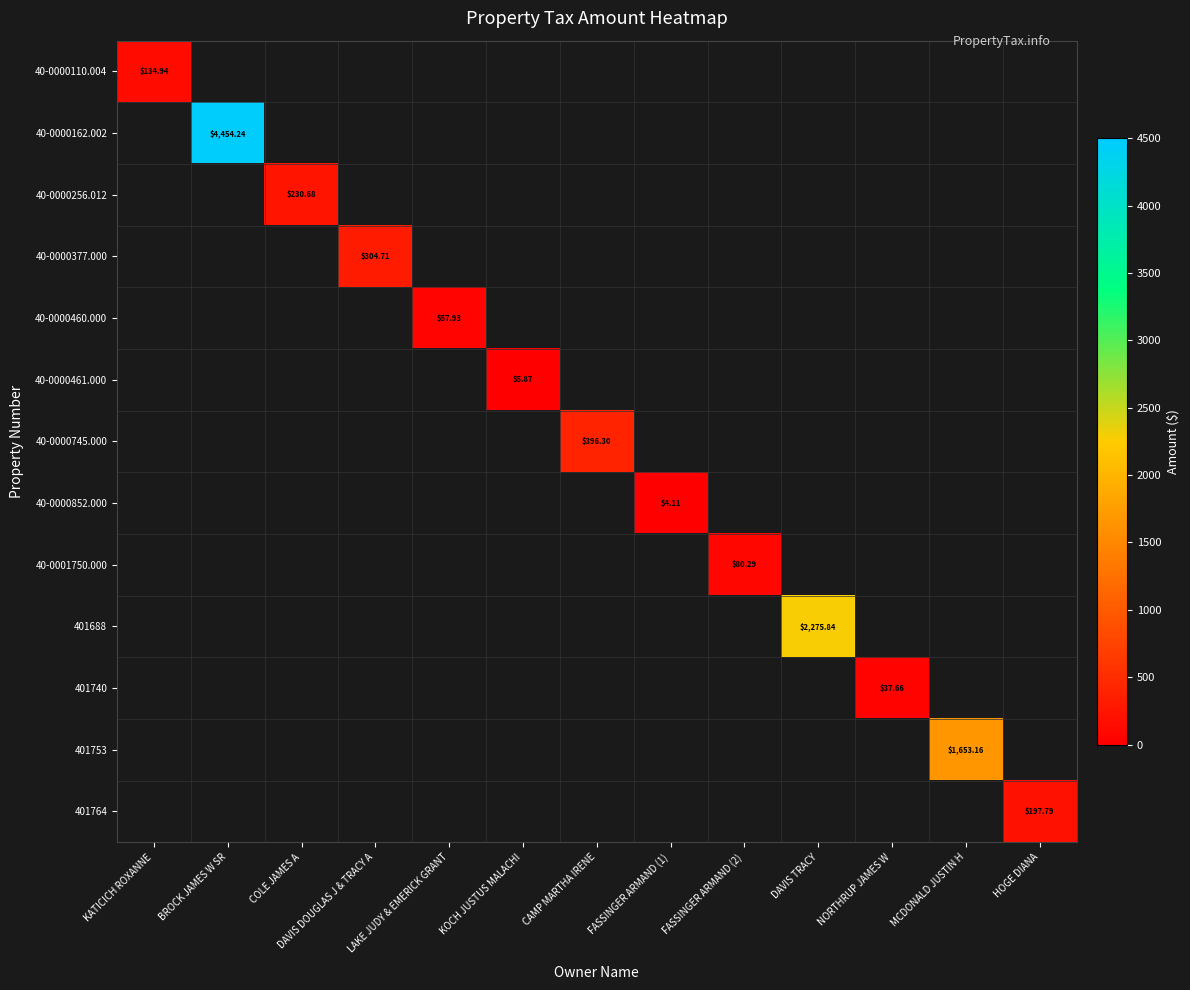

List the labels in order of 40-0000162.002 value, smallest first.

KATICICH ROXANNE, BROCK JAMES W SR, COLE JAMES A, DAVIS DOUGLAS J & TRACY A, LAKE JUDY & EMERICK GRANT, KOCH JUSTUS MALACHI, CAMP MARTHA IRENE, FASSINGER ARMAND (1), FASSINGER ARMAND (2), DAVIS TRACY, NORTHRUP JAMES W, MCDONALD JUSTIN H, HOGE DIANA